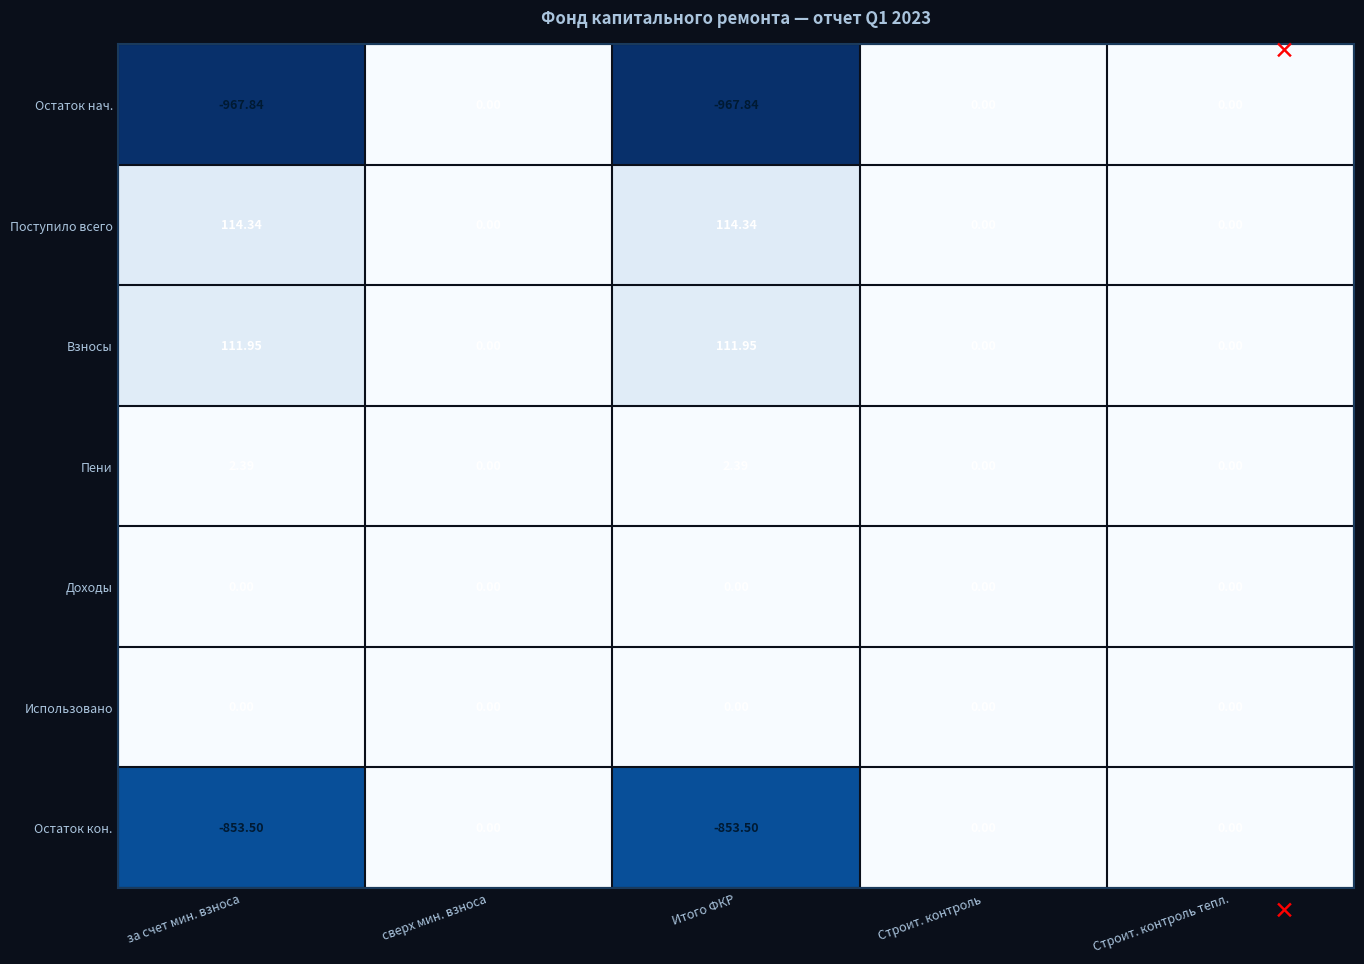

Count the number of categories in the chart.

5